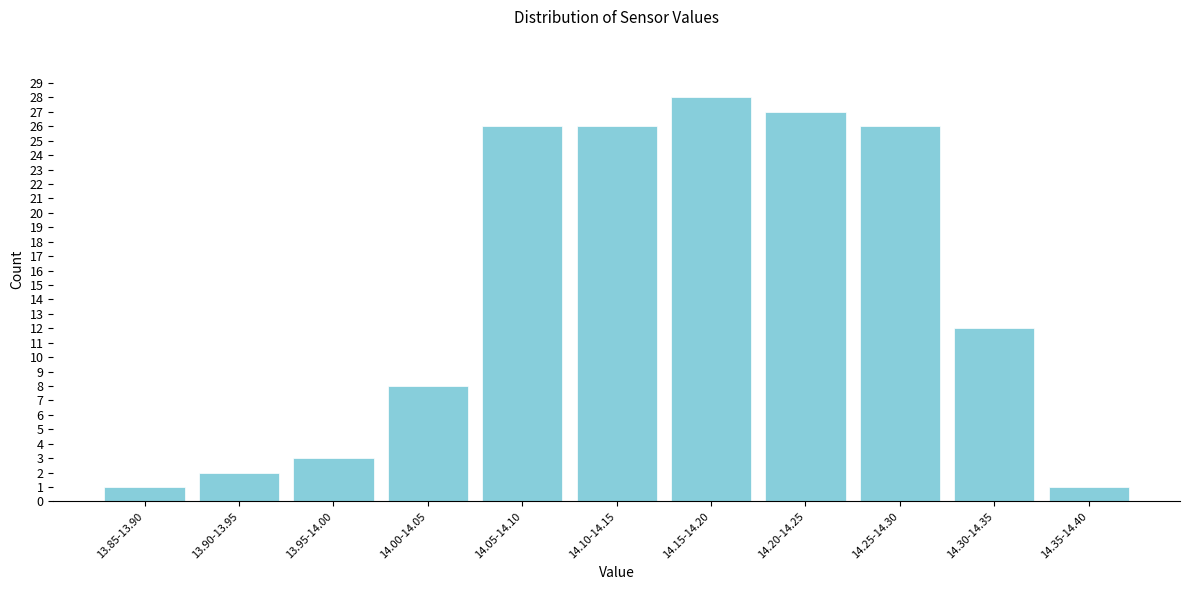

Reading right to left, extract all data points from this chart.

1	12	26	27	28	26	26	8	3	2	1